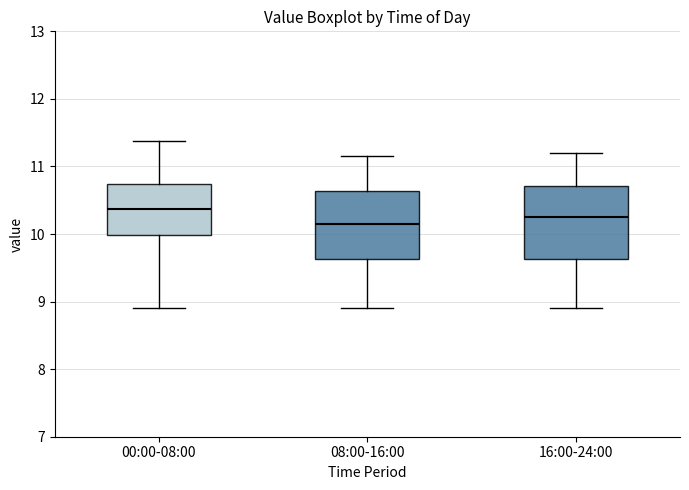

Reading left to right, read every box against the y-axis: the position of its median line, the range the box covers, and the ends of its whiskers. The values are not printed on the chart, so give them approximately, as read against the axis.

00:00-08:00: median 10.4, box 10.0 to 10.7, whiskers 8.9 to 11.4
08:00-16:00: median 10.2, box 9.6 to 10.6, whiskers 8.9 to 11.2
16:00-24:00: median 10.3, box 9.6 to 10.7, whiskers 8.9 to 11.2